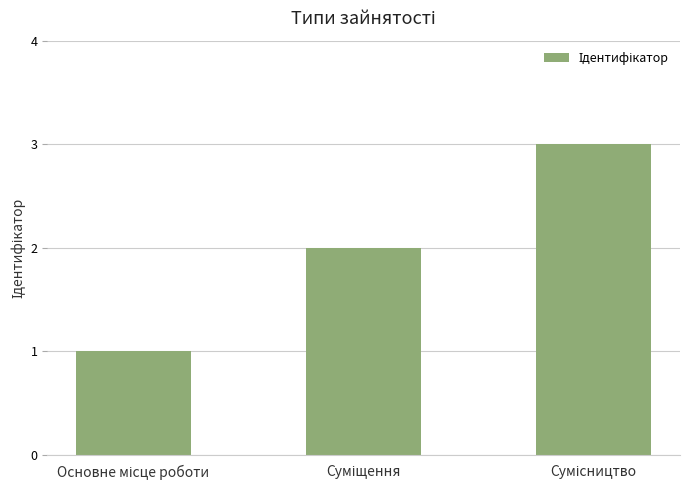

What is the maximum value shown in the chart?

3